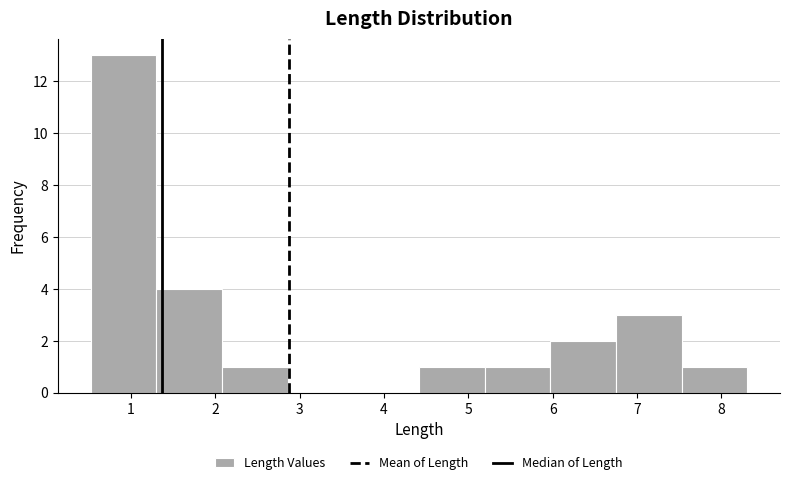

What is the height of the bar covering 0.5 to 1.3 on the x-axis? Neither the bar edges nor the heights are printed on the chart, so give them approximately, as read against the axes.

13